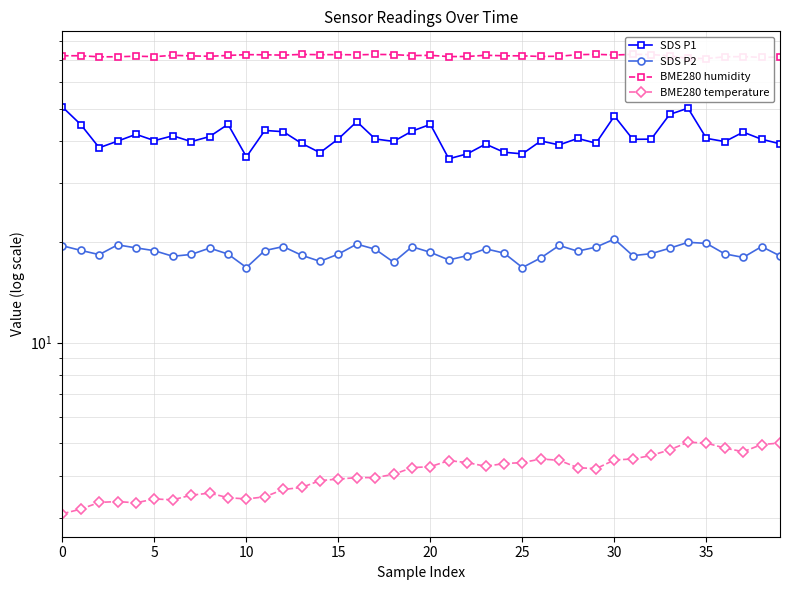

Is the value of BME280 humidity at 19 greater than the value of SDS P1 at 40?

Yes